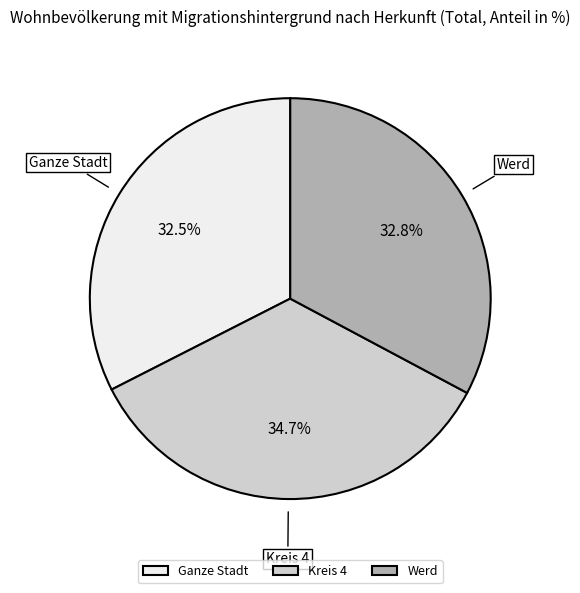

What portion of the pie excludes Werd?

67.2%